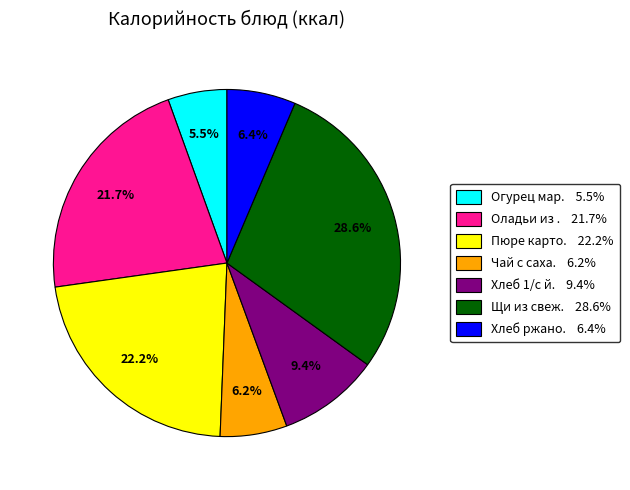

Is there any slice that represents more than half of the pie?

No